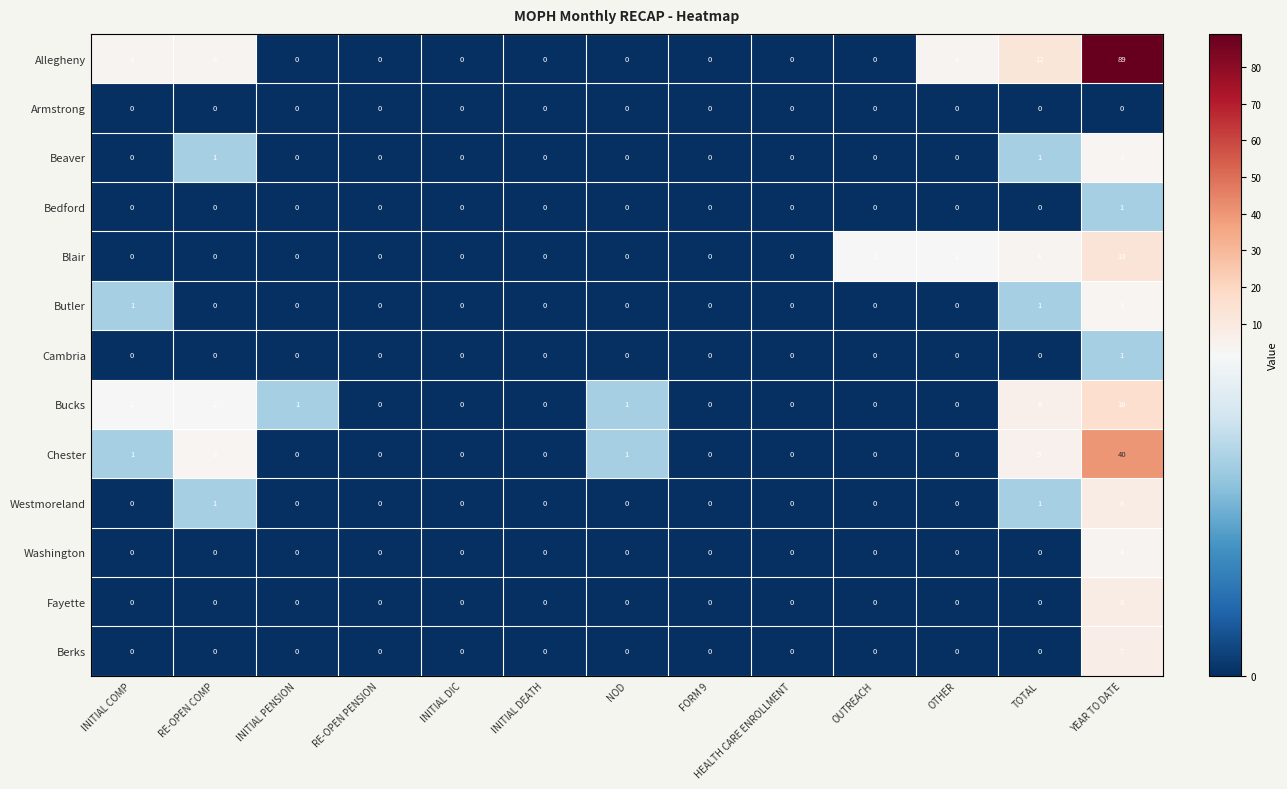

How many series are shown in this chart?

13